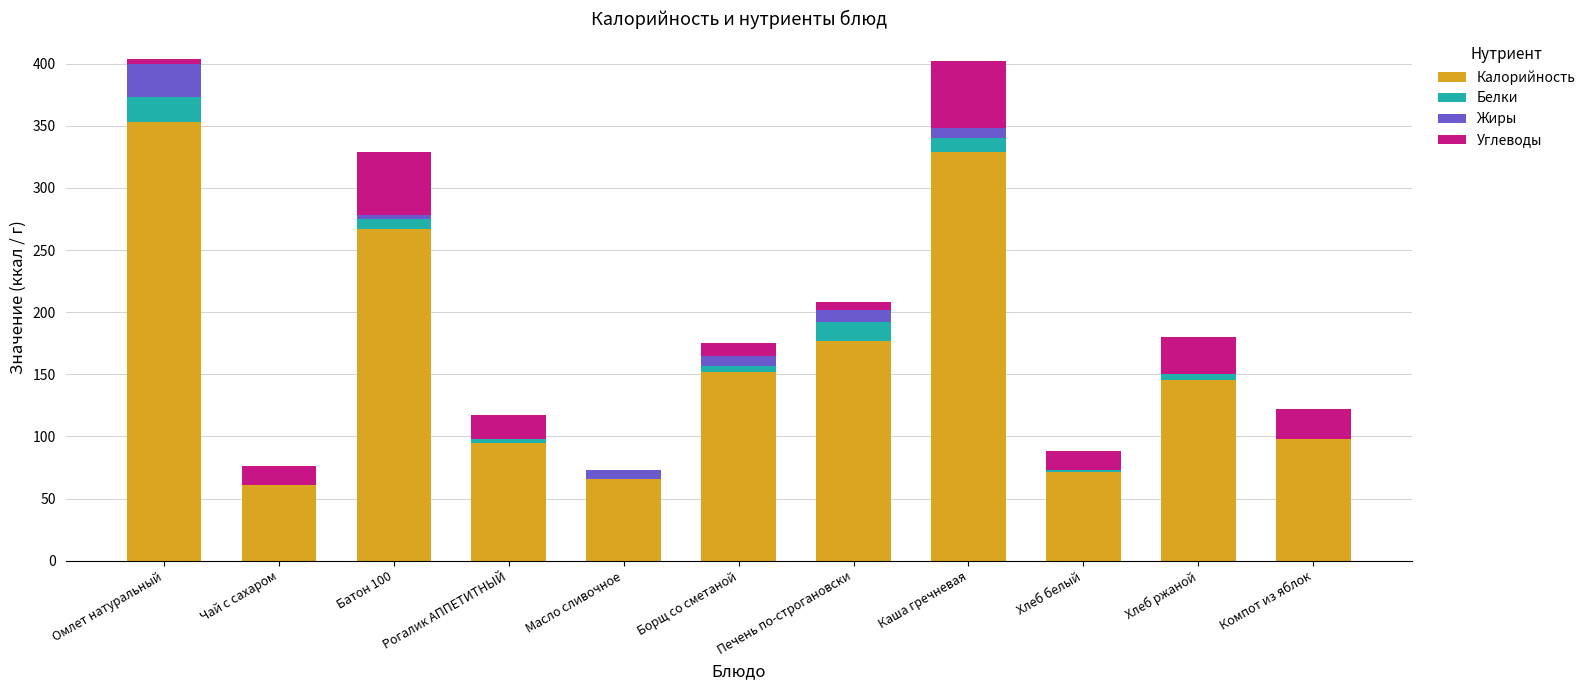

Are the bars grouped side by side (vs. stacked)?

No